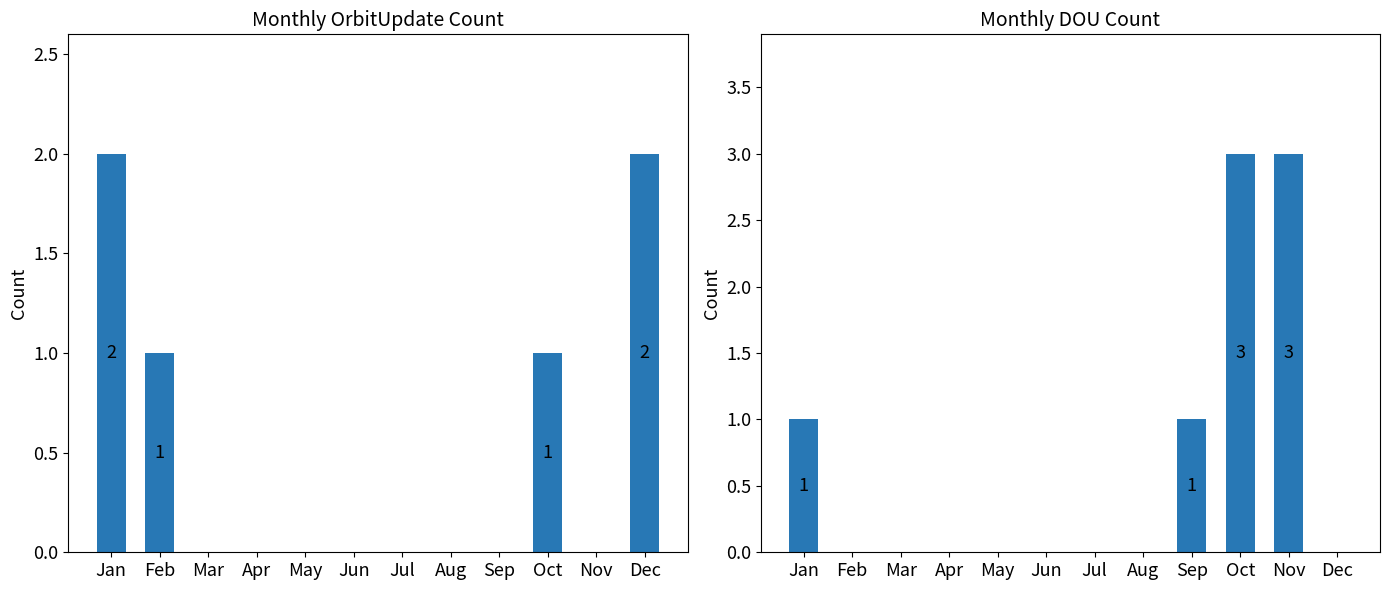

What are all the series names shown in the legend?

OrbitUpdate, DOU